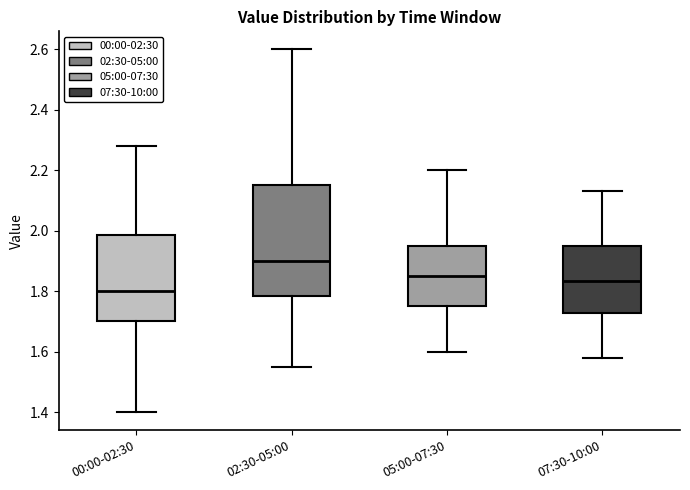

Comparing the boxes themselves (not the whiskers), which one is the tallest?

02:30-05:00